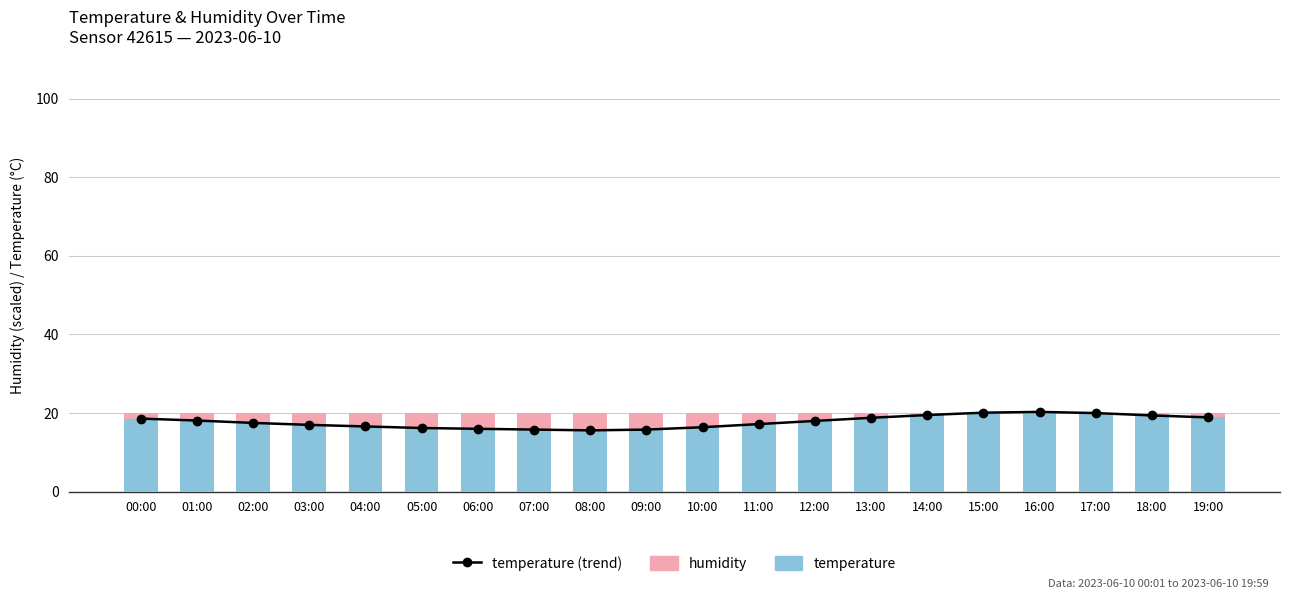

At which label does temperature (line) reach its minimum?

08:00